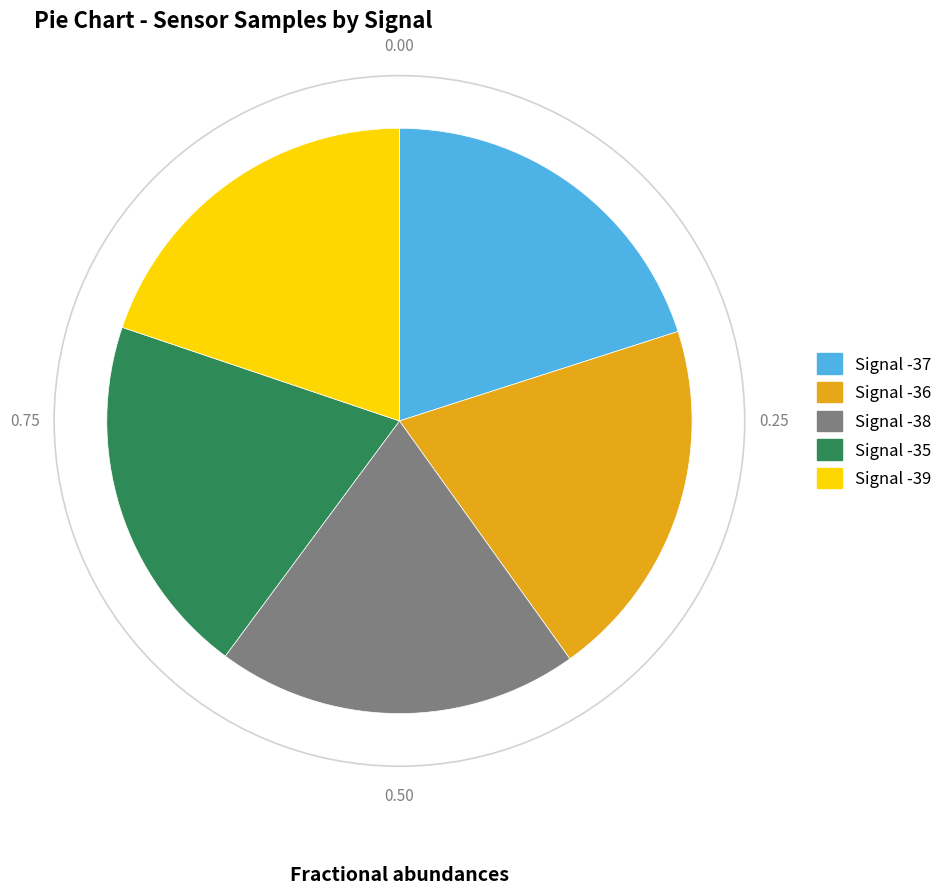

How many segments does this pie chart have?

5